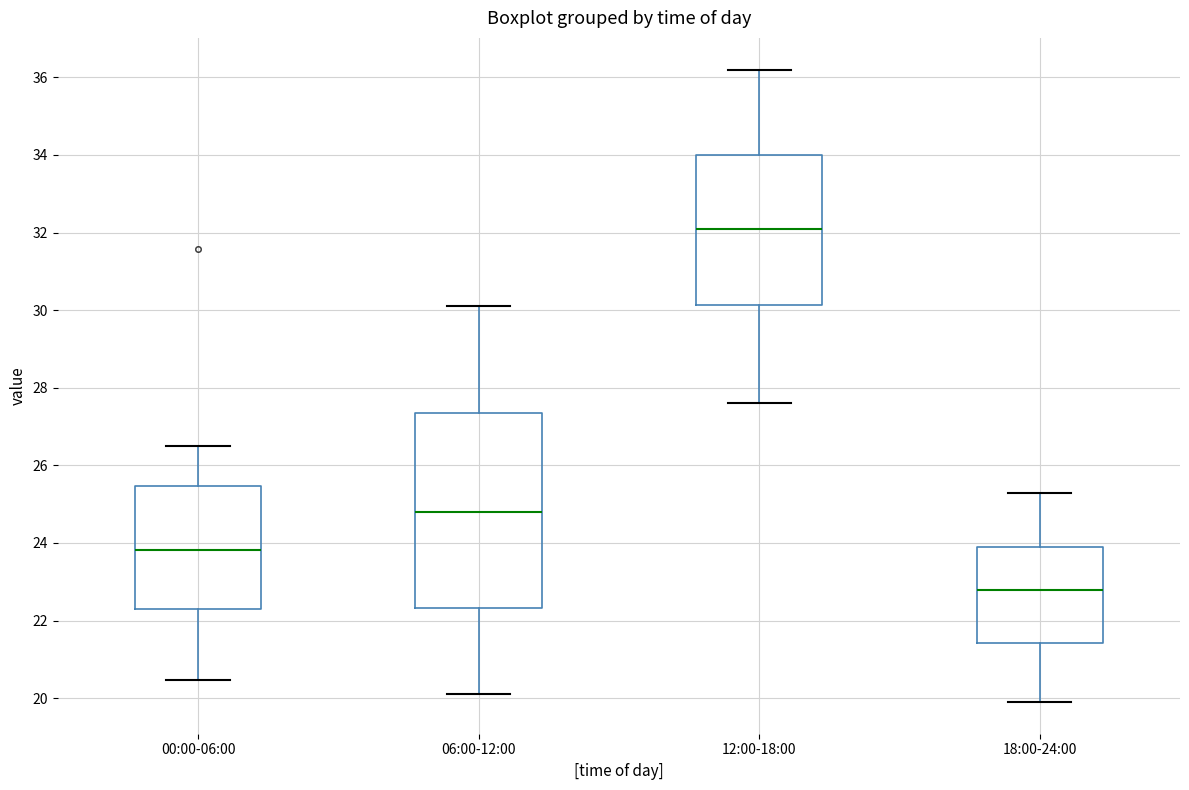

Where does the lower whisker of the box for 12:00-18:00 end on the y-axis? The values are not printed on the chart, so give them approximately, as read against the axis.

27.6